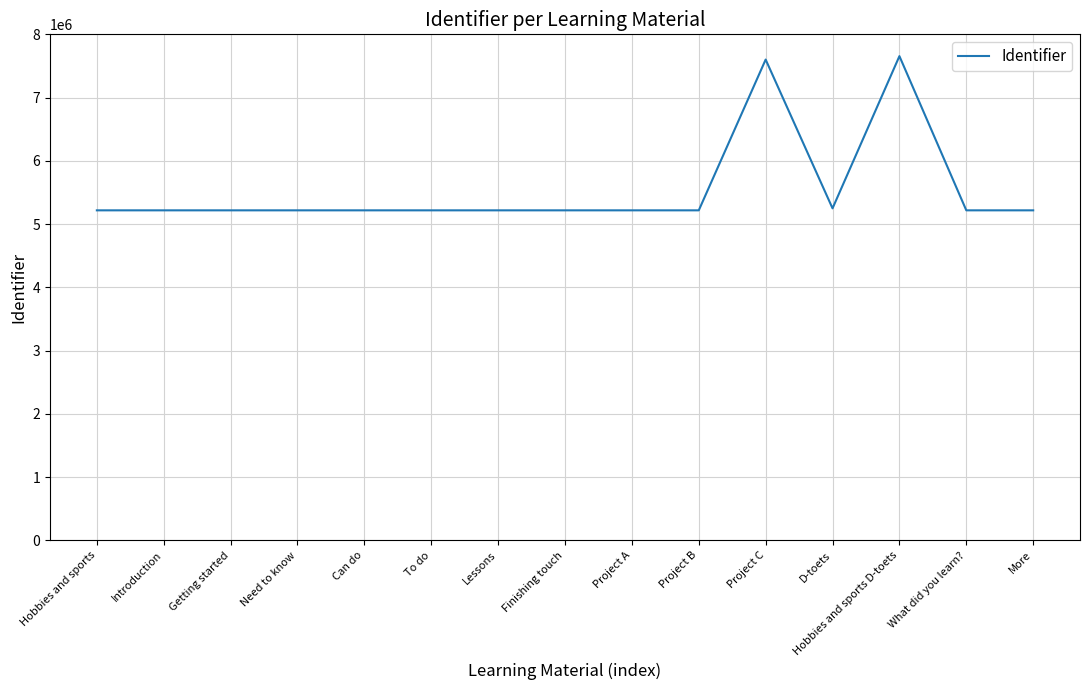

Between Hobbies and sports and Hobbies and sports D-toets, which is larger?

Hobbies and sports D-toets